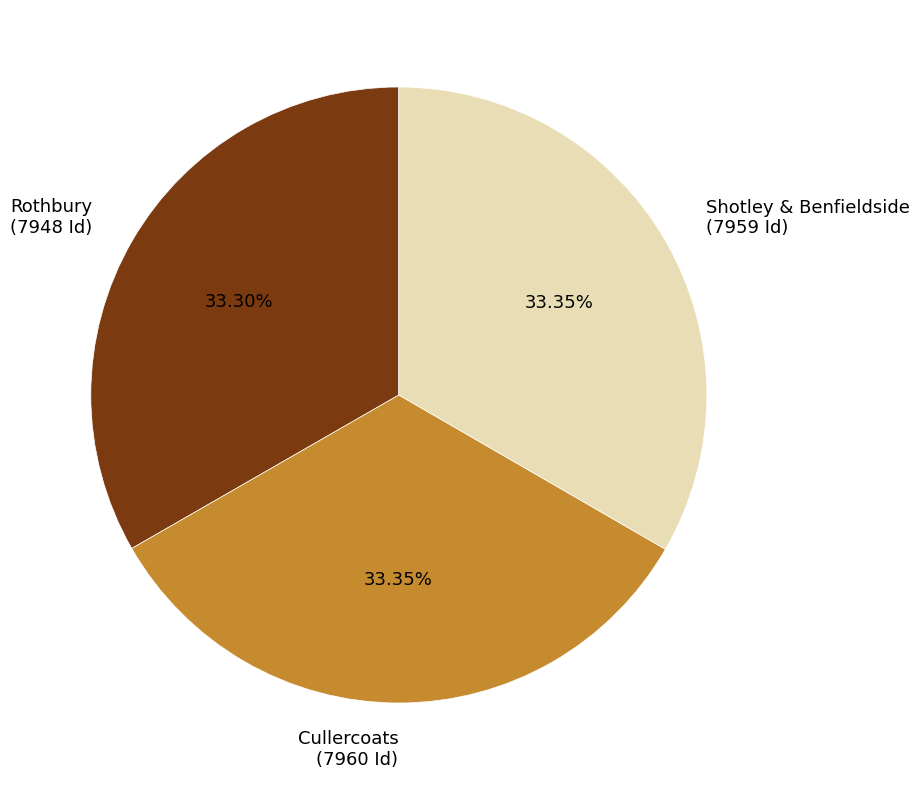

What percentage do Cullercoats and Rothbury together represent?

66.7%